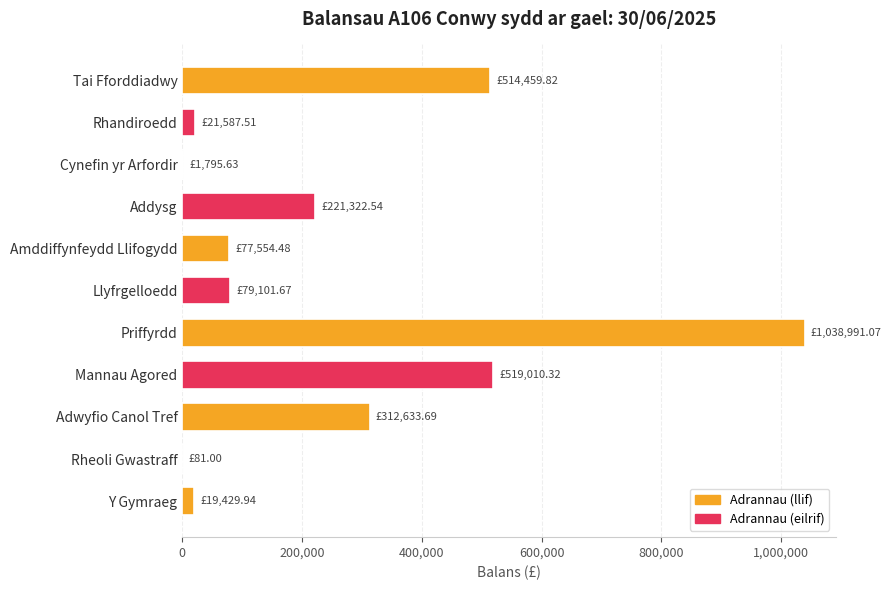

Which category has the highest value across all series?

Priffyrdd